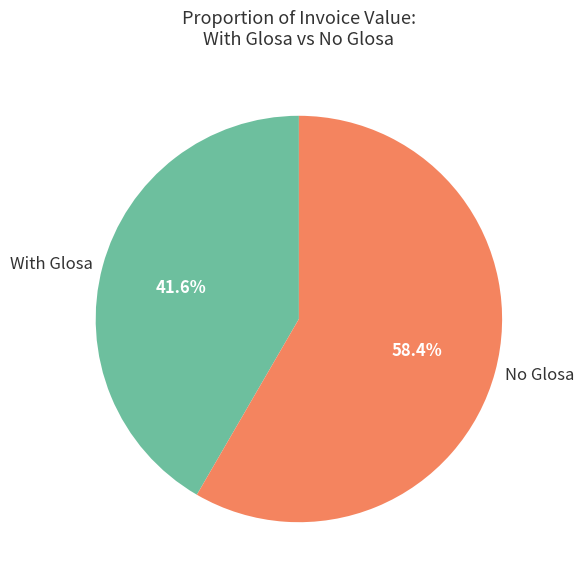

Is there any slice that represents more than half of the pie?

Yes